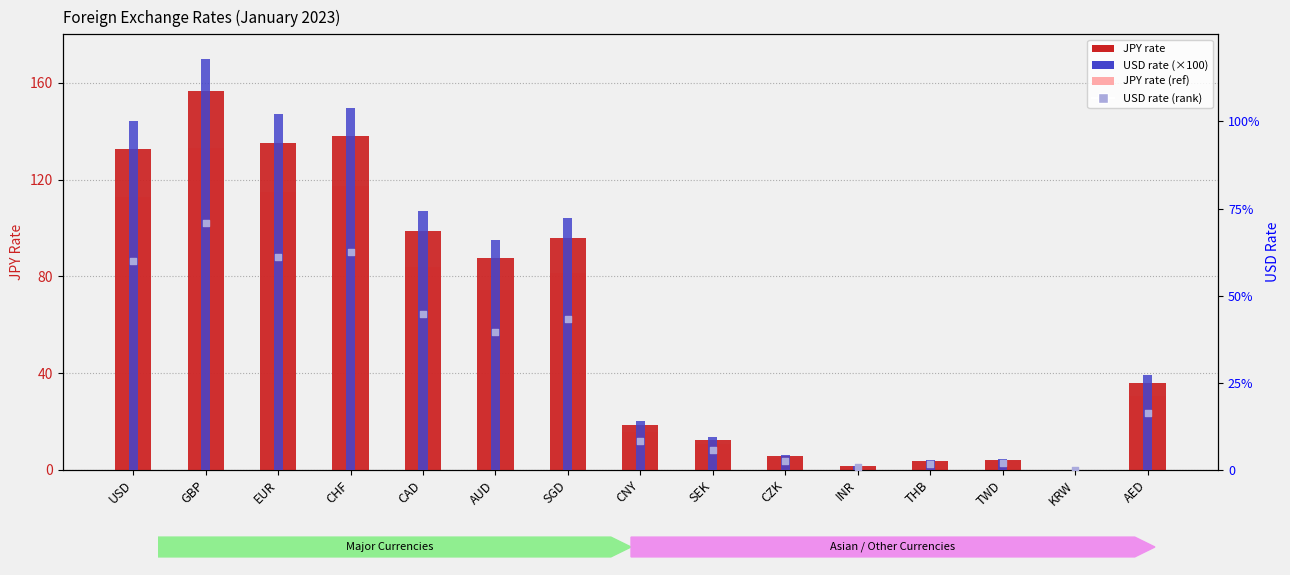

Which series has the largest Y range (max minus min)?

JPY rate